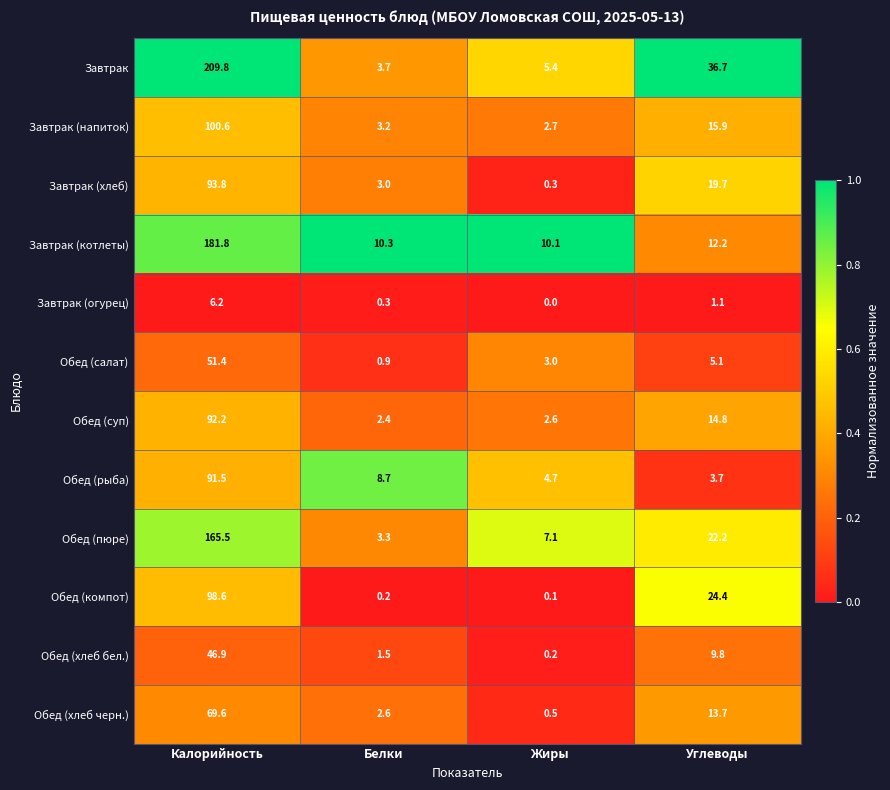

Is the value of Завтрак (напиток) at Калорийность greater than the value of Обед (хлеб бел.) at Жиры?

Yes